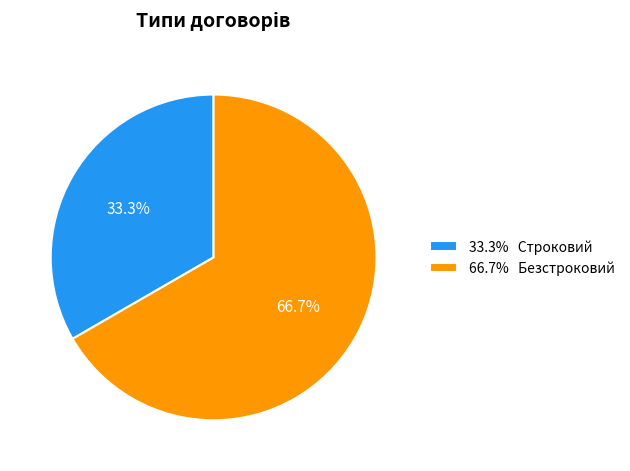

Which has a higher value, 33.3% Строковий or 66.7% Безстроковий?

66.7% Безстроковий